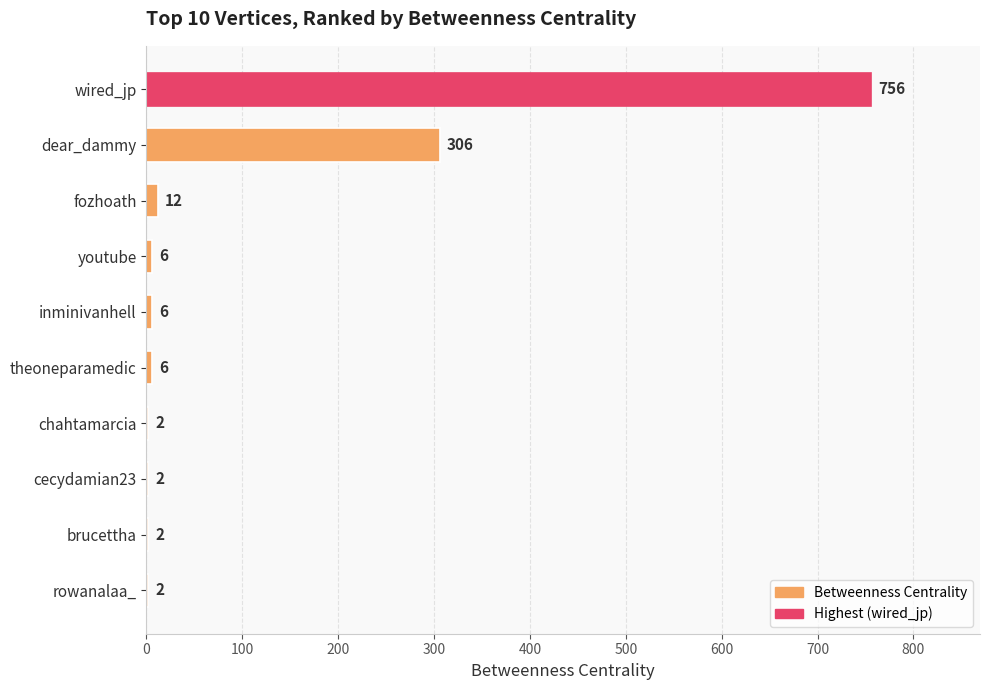

True or false: the data shows 408 at dear_dammy.

False